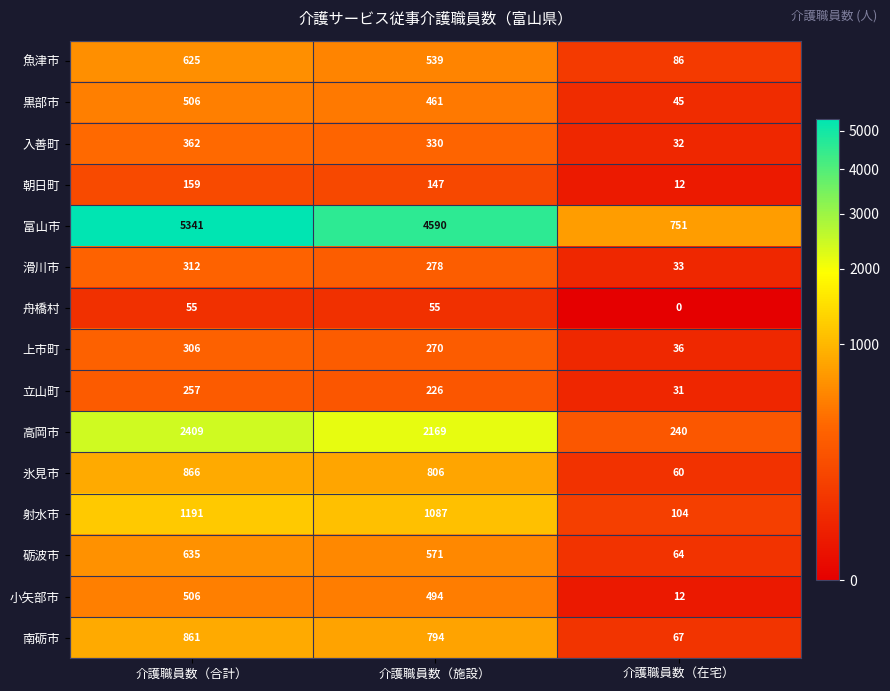

Is the value of 滑川市 at 介護職員数（在宅） greater than the value of 射水市 at 介護職員数（施設）?

No